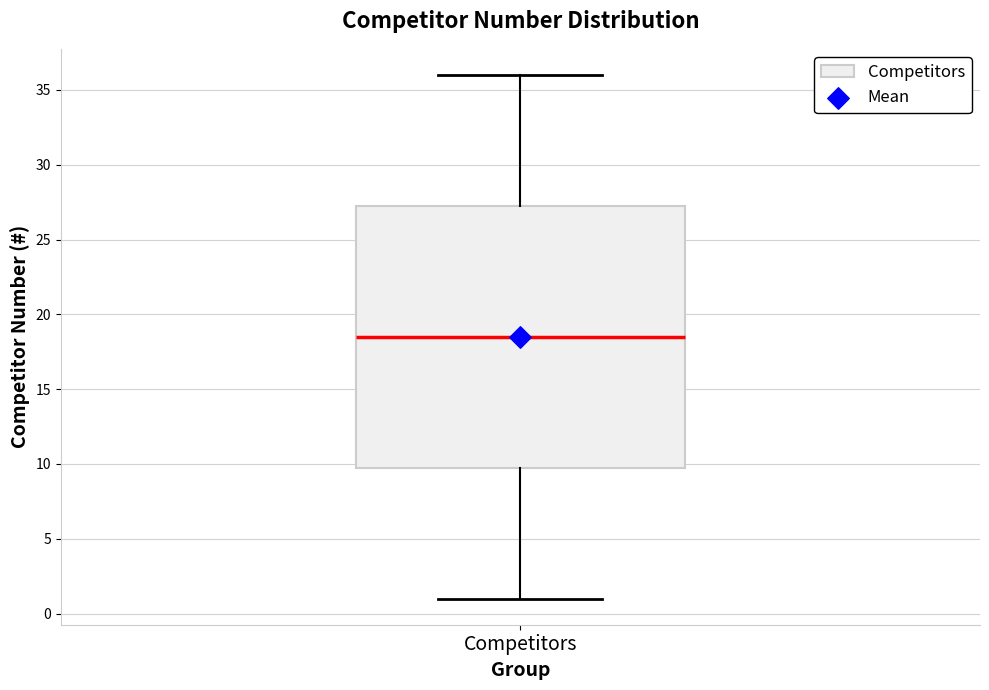

Where does the lower whisker of the box for Competitors end on the y-axis? The values are not printed on the chart, so give them approximately, as read against the axis.

1.0